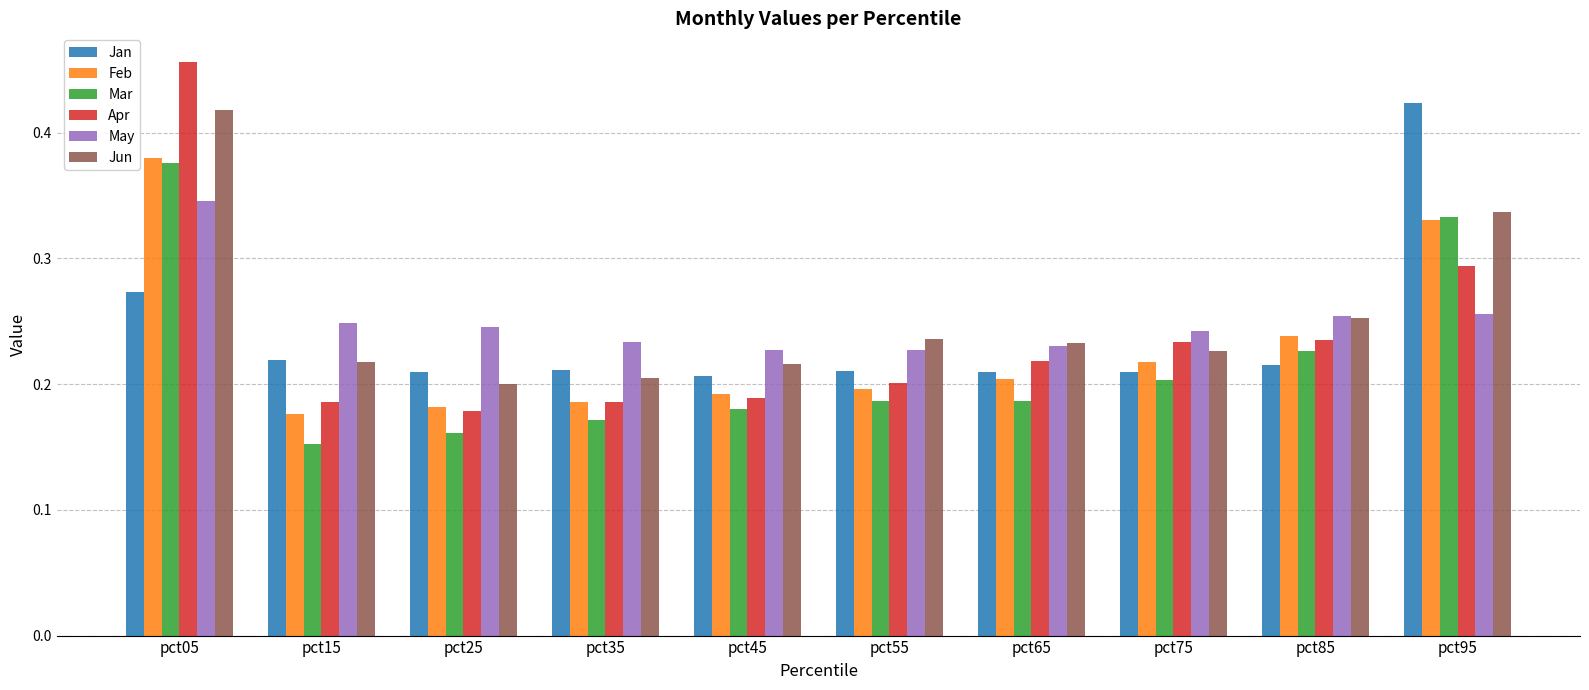

Is it true that Jan equals 0.2 at pct25?

True